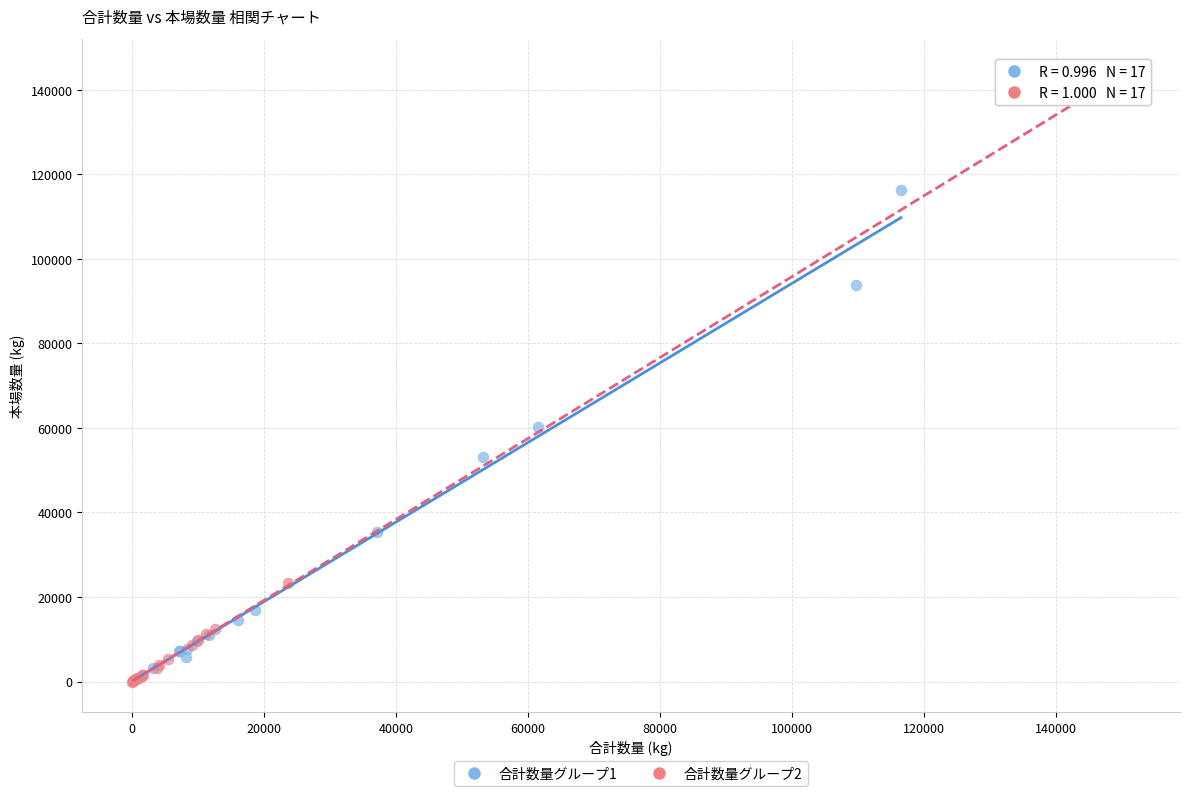

Which series has the widest spread of Y values?

合計数量グループ2